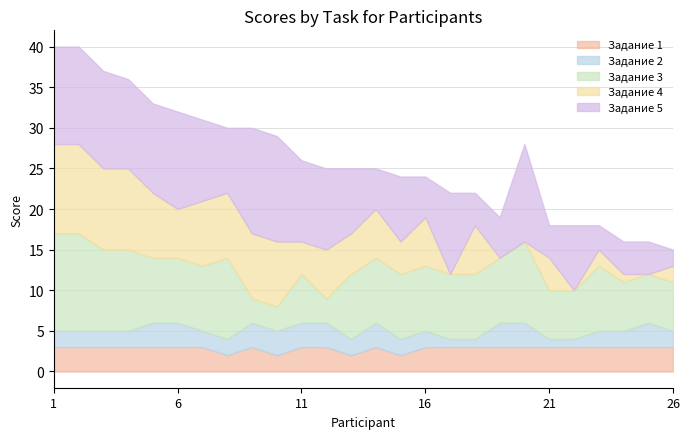

Is it true that Задание 3 equals 14 at 18?

False